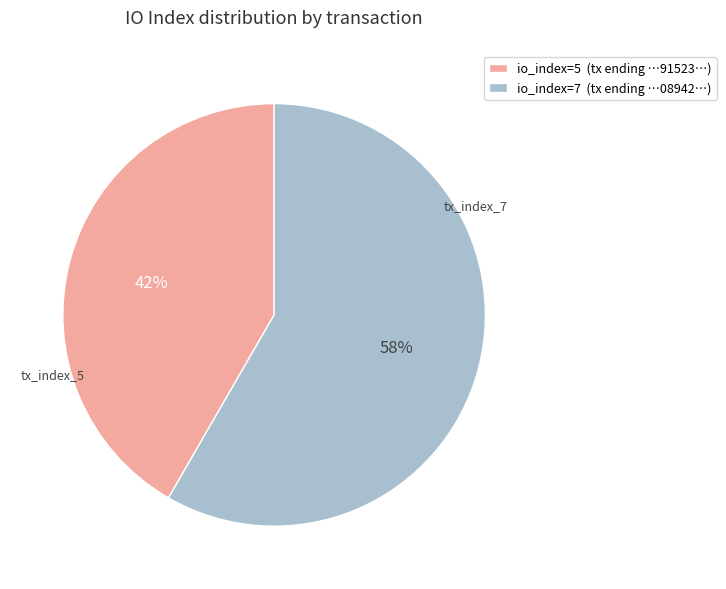

Combined, do io_index=7 (tx ending …08942…) and io_index=5 (tx ending …91523…) account for over 50%?

Yes